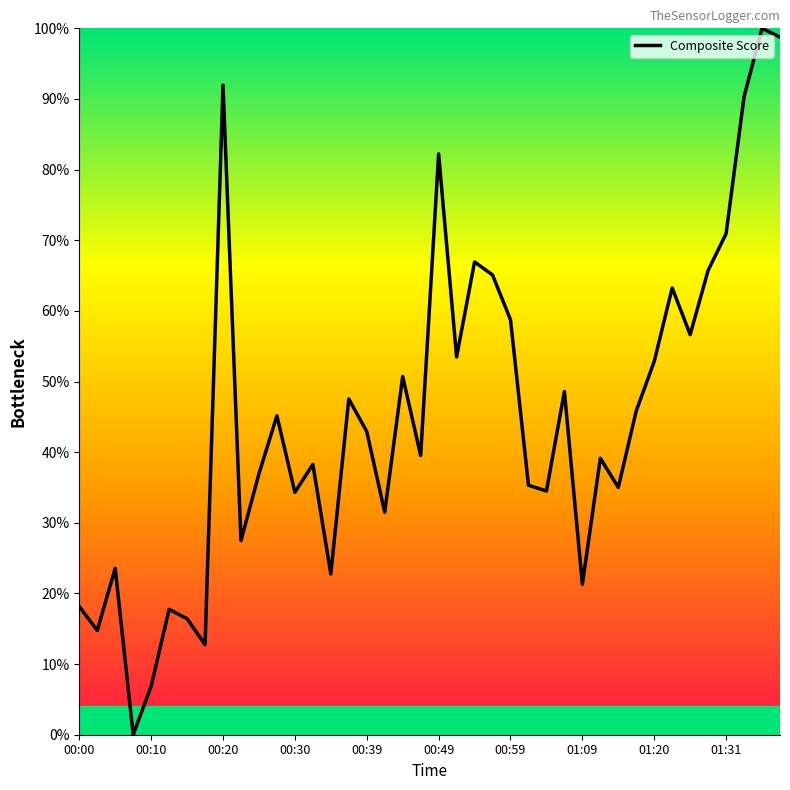

What is the maximum value shown in the chart?

100.0